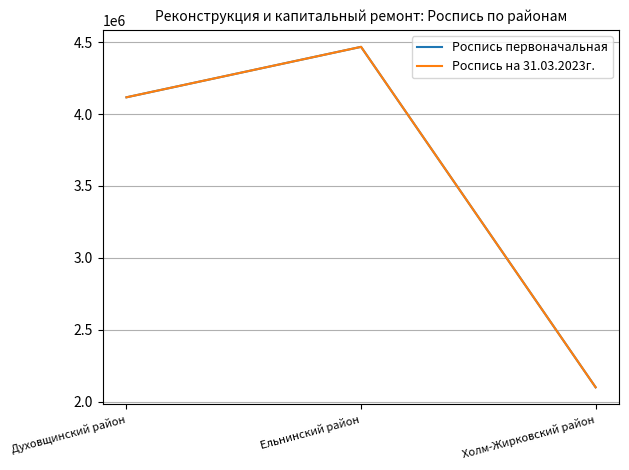

How many Роспись первоначальная values are between 2099381 and 4467835?

3